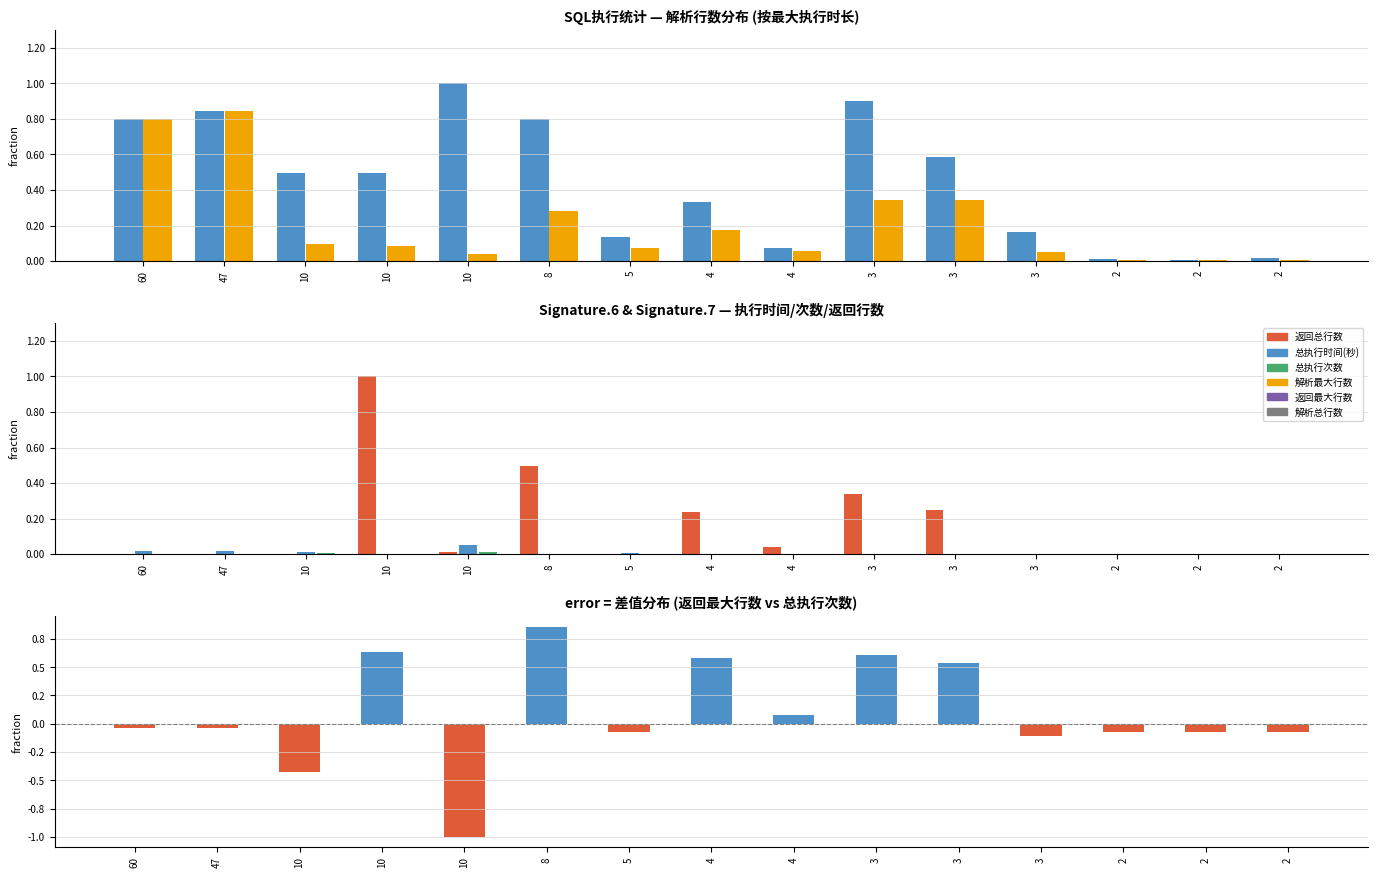

What is the smallest value displayed?

-1.0